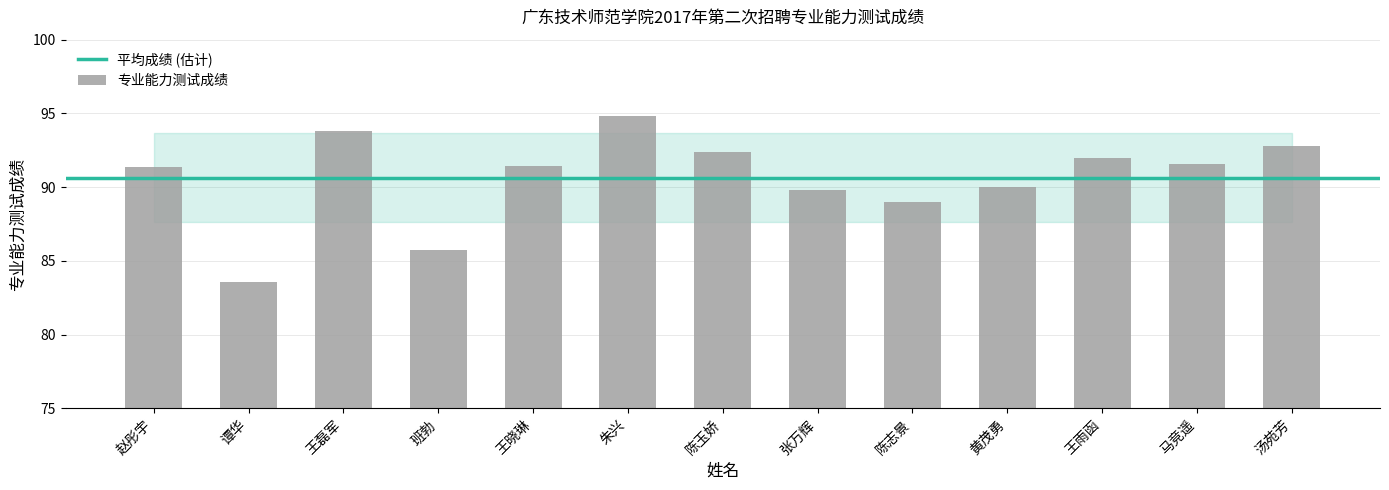

What is the change in value from 王晓琳 to 朱兴?

+3.4